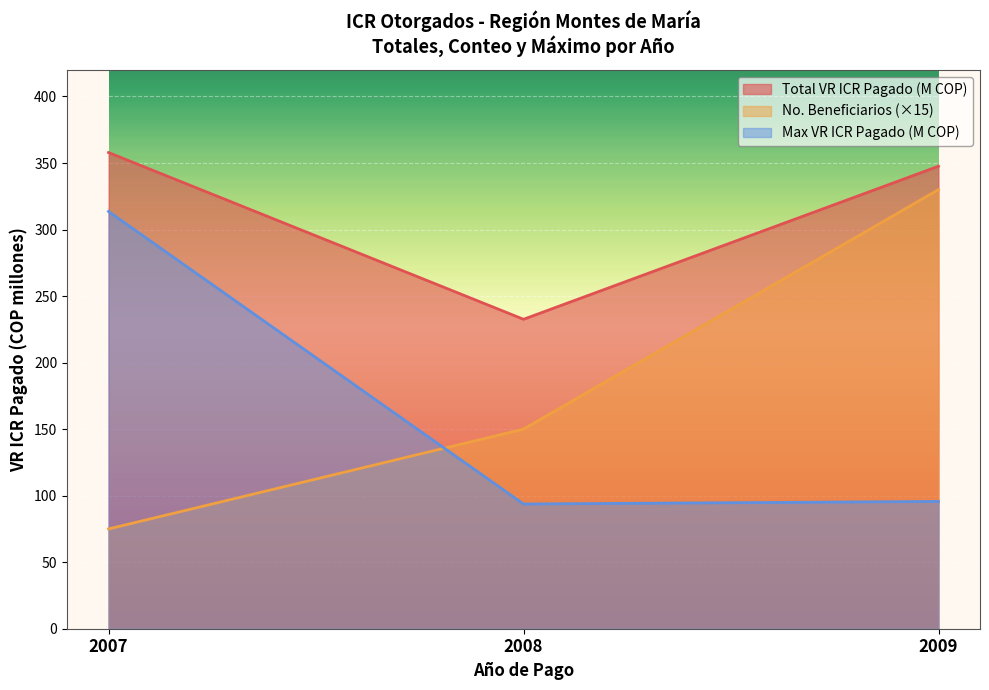

What is the minimum value shown in the chart?

75.0